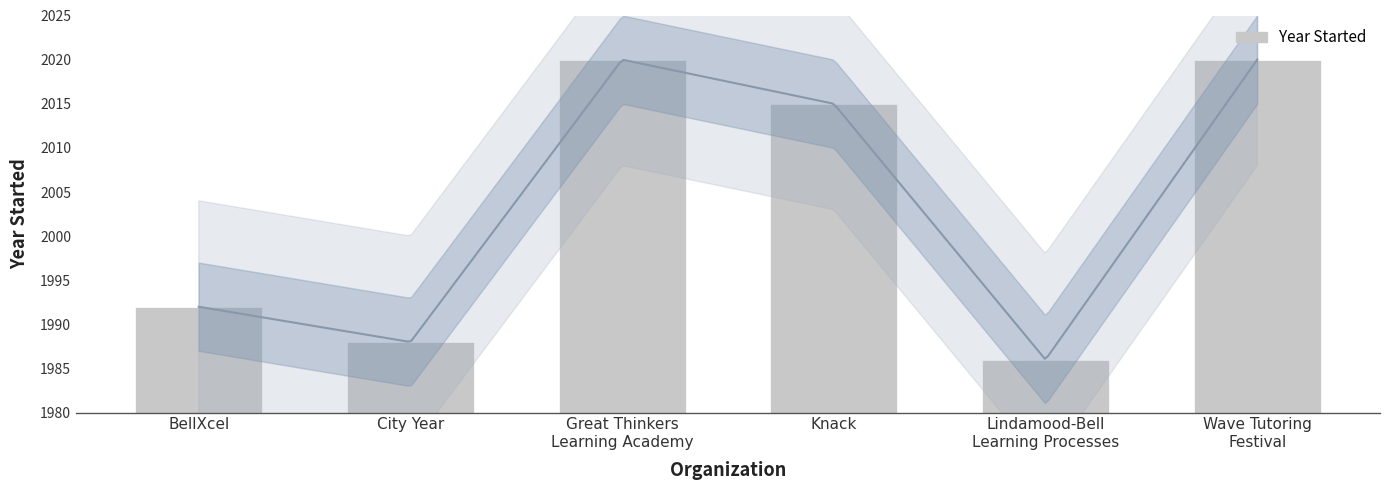

Count the number of values greater than 2015.

2